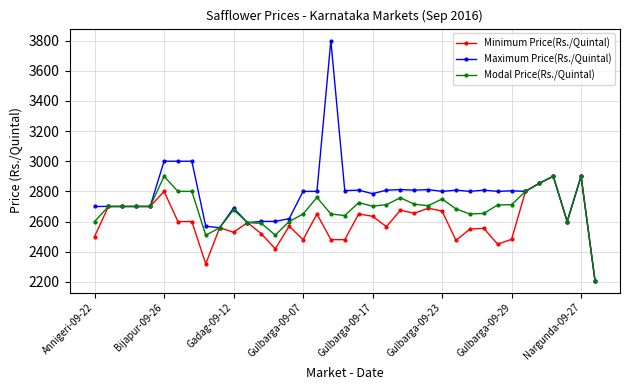

What is the minimum value for Minimum Price(Rs./Quintal)?

2209